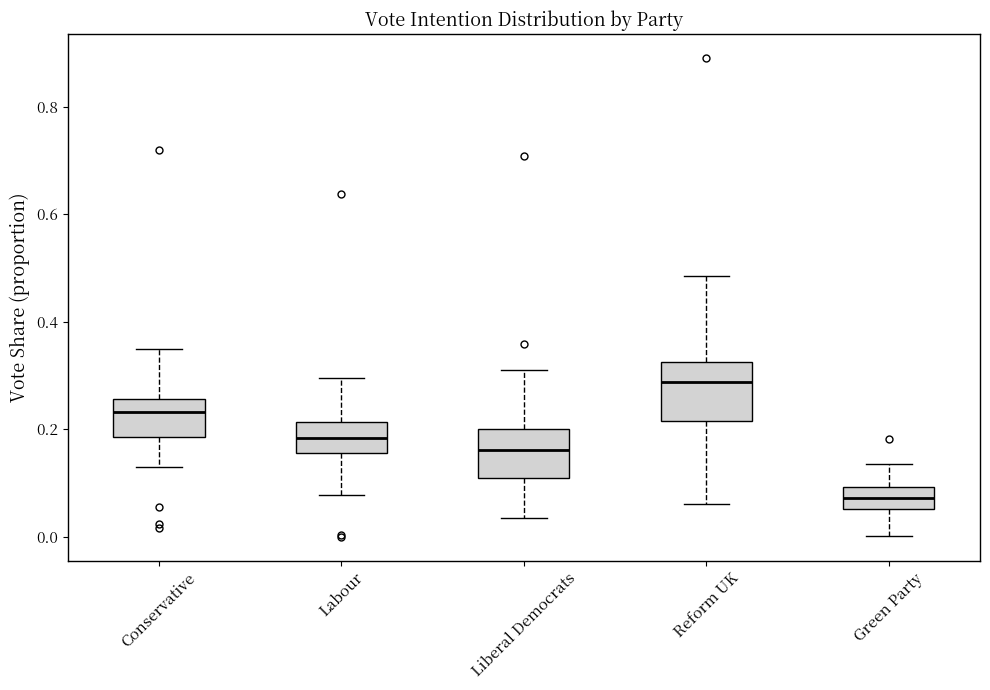

Reading left to right, read every box against the y-axis: the position of its median line, the range the box covers, and the ends of its whiskers. The values are not printed on the chart, so give them approximately, as read against the axis.

Conservative: median 0.24, box 0.18 to 0.26, whiskers 0.12 to 0.34
Labour: median 0.18, box 0.16 to 0.22, whiskers 0.08 to 0.30
Liberal Democrats: median 0.16, box 0.10 to 0.20, whiskers 0.04 to 0.30
Reform UK: median 0.28, box 0.22 to 0.32, whiskers 0.06 to 0.48
Green Party: median 0.08, box 0.06 to 0.10, whiskers 0.00 to 0.14